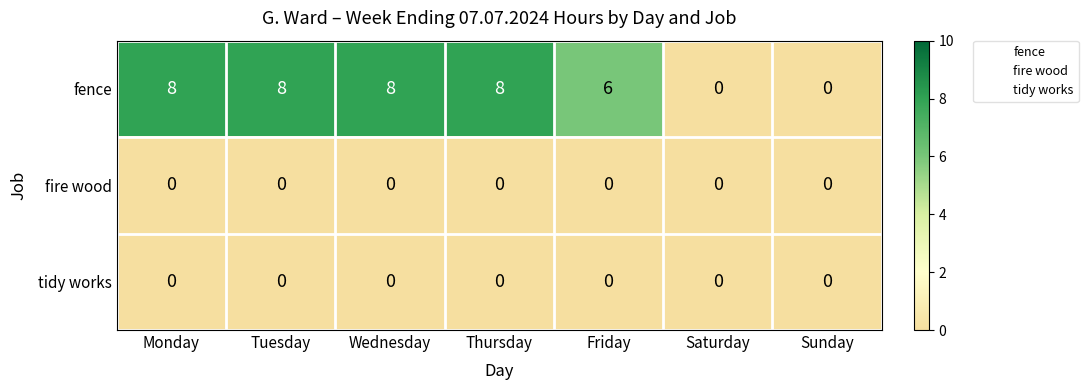

Which series has the largest total across all categories?

fence